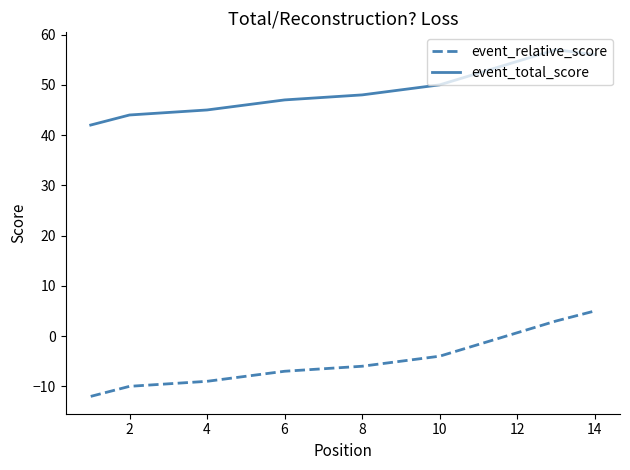

What is the maximum value shown in the chart?

57